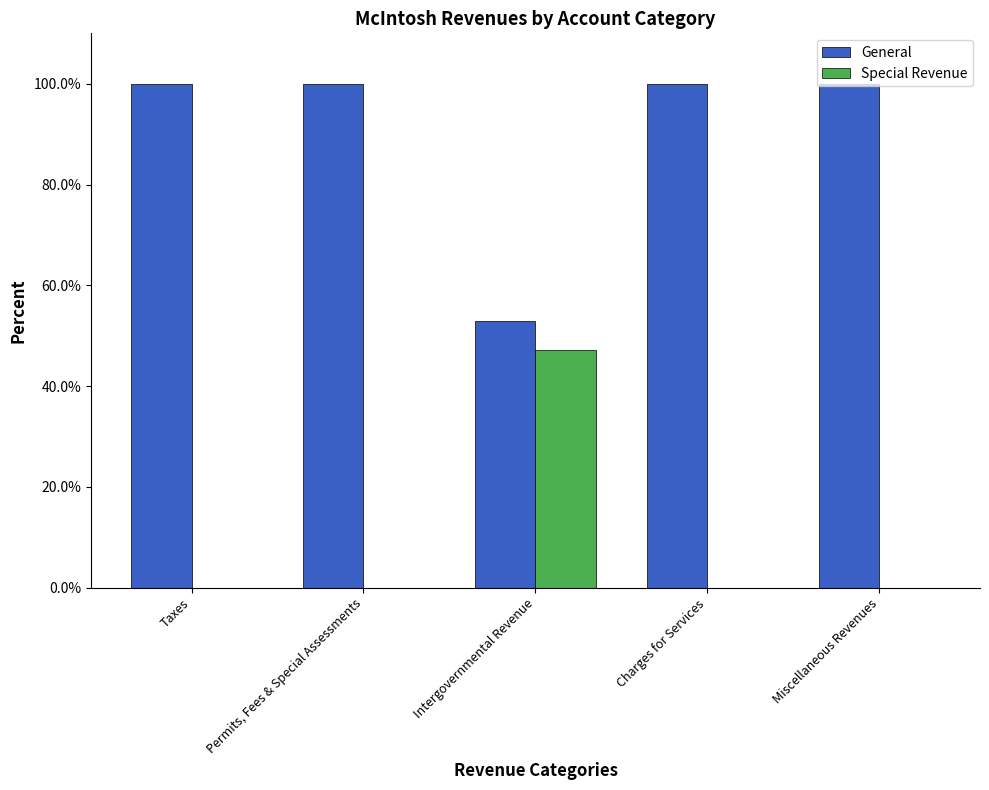

What value does the Special Revenue series have at Intergovernmental Revenue?

47.1